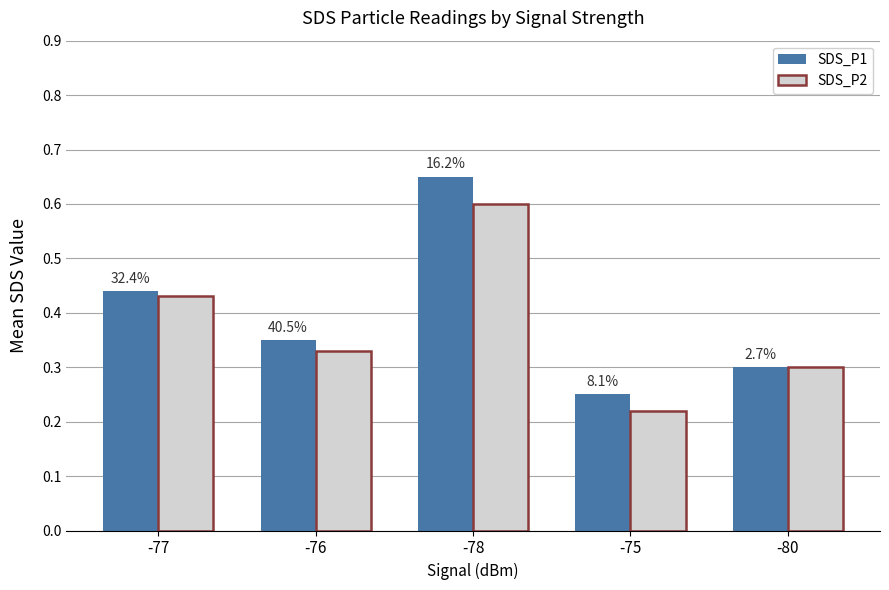

Rank the series by their average value, from highest to lowest.

SDS_P1, SDS_P2